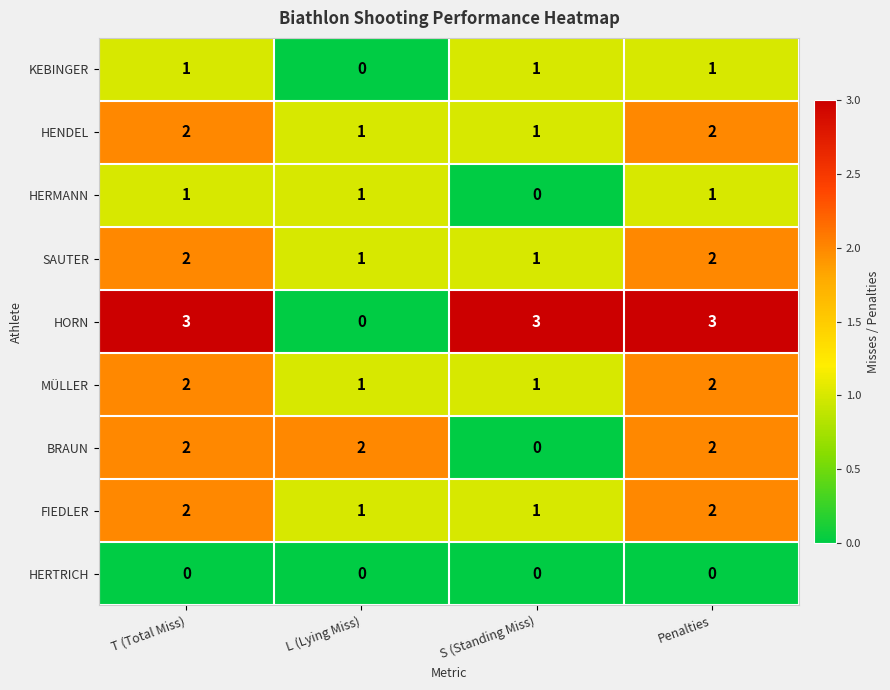

How many MÜLLER values are between 1 and 2?

4